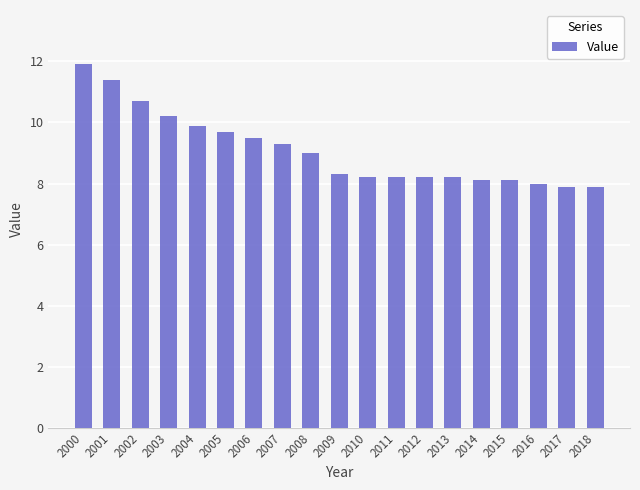

The value at 2015 is 8.1. True or false?

True